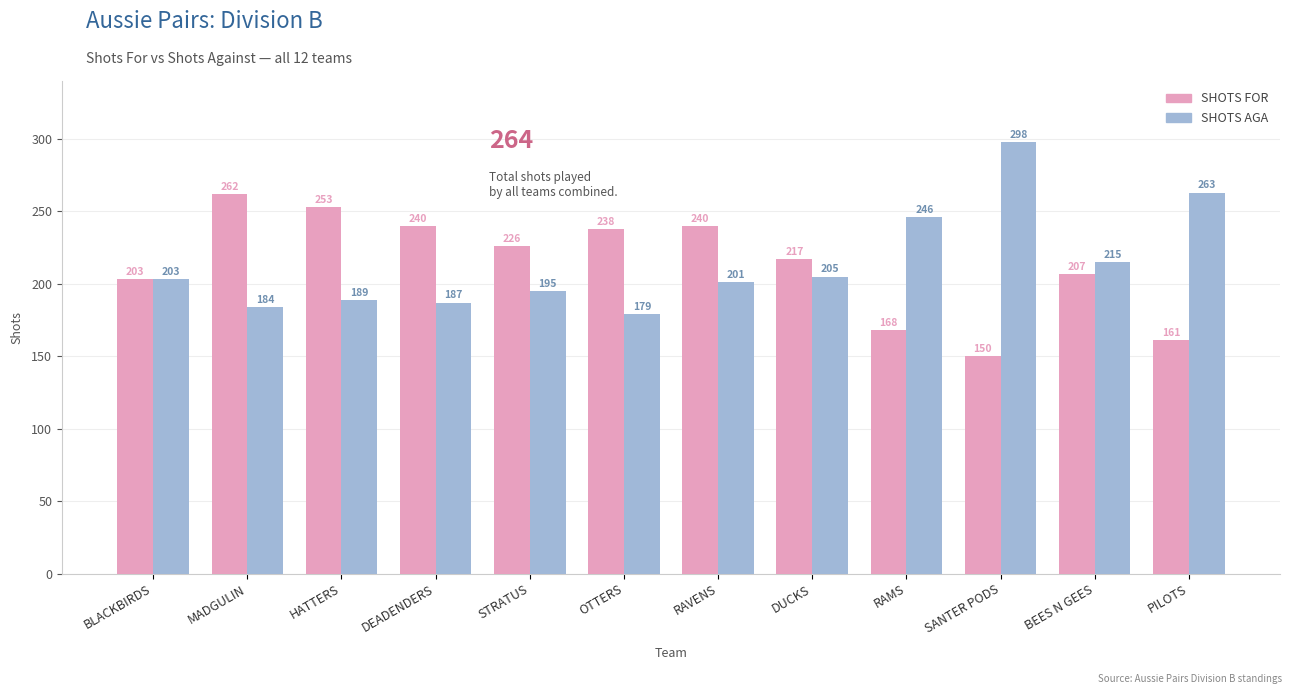

Between BLACKBIRDS and MADGULIN, which series saw the biggest shift?

SHOTS FOR